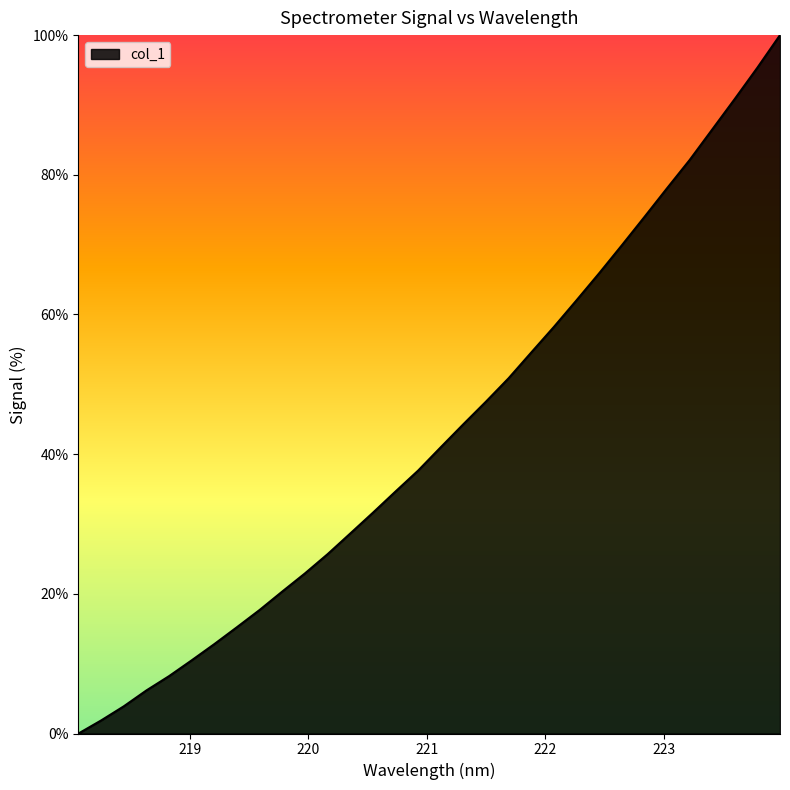

What is the maximum value shown in the chart?

100.0